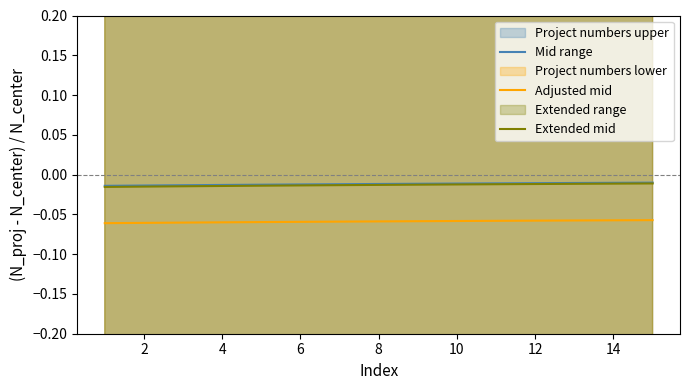

True or false: Adjusted mid has more than 0 interior local peaks.

False